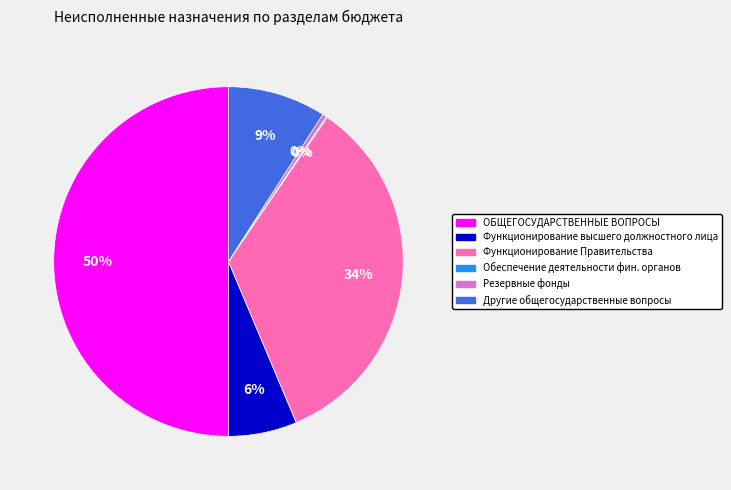

What is the smallest slice in the pie chart?

Обеспечение деятельности финансовых органов